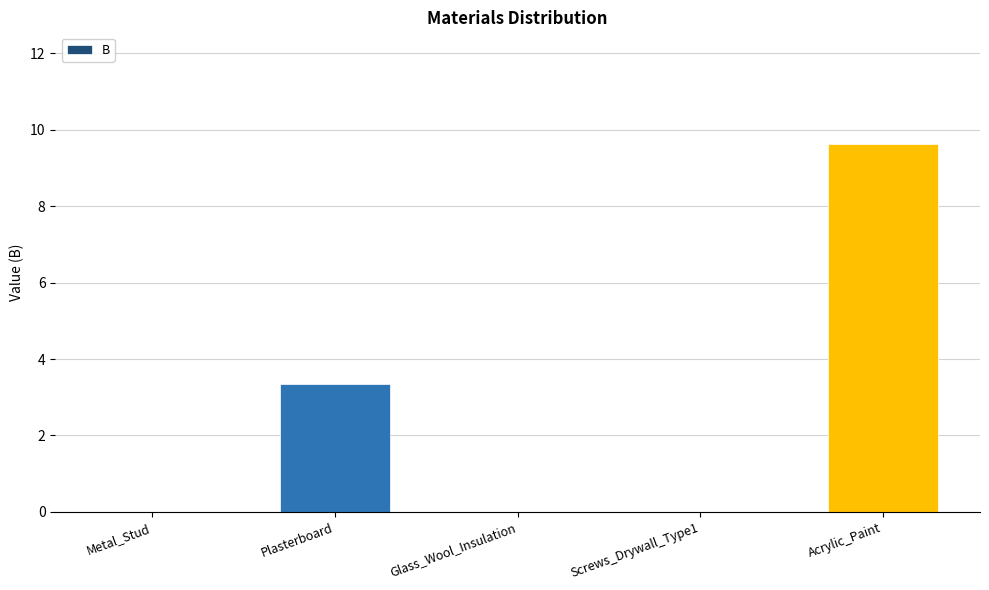

At which category does the chart reach its peak across all series?

Acrylic_Paint